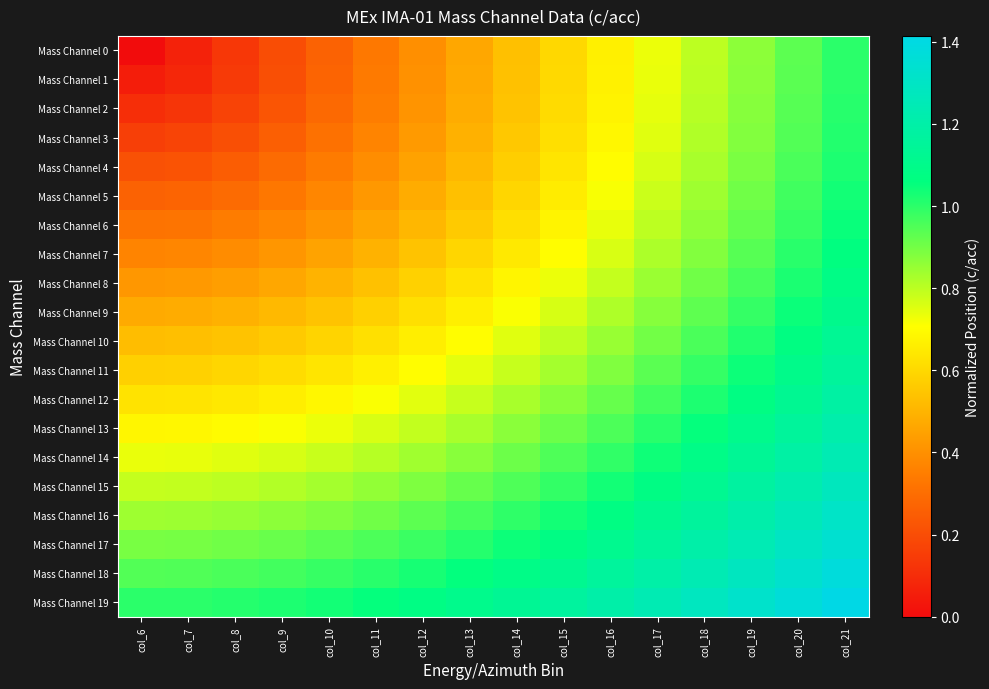

Reading right to left, transcribe all the data shown in this chart.

Mass Channel 0: col_21=1.0	col_20=0.9	col_19=0.9	col_18=0.8	col_17=0.7	col_16=0.7	col_15=0.6	col_14=0.5	col_13=0.5	col_12=0.4	col_11=0.3	col_10=0.3	col_9=0.2	col_8=0.1	col_7=0.1	col_6=0.0
Mass Channel 1: col_21=1.0	col_20=0.9	col_19=0.9	col_18=0.8	col_17=0.7	col_16=0.7	col_15=0.6	col_14=0.5	col_13=0.5	col_12=0.4	col_11=0.3	col_10=0.3	col_9=0.2	col_8=0.1	col_7=0.1	col_6=0.1
Mass Channel 2: col_21=1.0	col_20=0.9	col_19=0.9	col_18=0.8	col_17=0.7	col_16=0.7	col_15=0.6	col_14=0.5	col_13=0.5	col_12=0.4	col_11=0.3	col_10=0.3	col_9=0.2	col_8=0.2	col_7=0.1	col_6=0.1
Mass Channel 3: col_21=1.0	col_20=0.9	col_19=0.9	col_18=0.8	col_17=0.8	col_16=0.7	col_15=0.6	col_14=0.6	col_13=0.5	col_12=0.4	col_11=0.4	col_10=0.3	col_9=0.3	col_8=0.2	col_7=0.2	col_6=0.2
Mass Channel 4: col_21=1.0	col_20=1.0	col_19=0.9	col_18=0.8	col_17=0.8	col_16=0.7	col_15=0.6	col_14=0.6	col_13=0.5	col_12=0.5	col_11=0.4	col_10=0.3	col_9=0.3	col_8=0.2	col_7=0.2	col_6=0.2
Mass Channel 5: col_21=1.0	col_20=1.0	col_19=0.9	col_18=0.8	col_17=0.8	col_16=0.7	col_15=0.7	col_14=0.6	col_13=0.5	col_12=0.5	col_11=0.4	col_10=0.4	col_9=0.3	col_8=0.3	col_7=0.3	col_6=0.3
Mass Channel 6: col_21=1.0	col_20=1.0	col_19=0.9	col_18=0.9	col_17=0.8	col_16=0.7	col_15=0.7	col_14=0.6	col_13=0.6	col_12=0.5	col_11=0.5	col_10=0.4	col_9=0.4	col_8=0.3	col_7=0.3	col_6=0.3
Mass Channel 7: col_21=1.1	col_20=1.0	col_19=0.9	col_18=0.9	col_17=0.8	col_16=0.8	col_15=0.7	col_14=0.6	col_13=0.6	col_12=0.5	col_11=0.5	col_10=0.5	col_9=0.4	col_8=0.4	col_7=0.4	col_6=0.4
Mass Channel 8: col_21=1.1	col_20=1.0	col_19=1.0	col_18=0.9	col_17=0.8	col_16=0.8	col_15=0.7	col_14=0.7	col_13=0.6	col_12=0.6	col_11=0.5	col_10=0.5	col_9=0.5	col_8=0.4	col_7=0.4	col_6=0.4
Mass Channel 9: col_21=1.1	col_20=1.0	col_19=1.0	col_18=0.9	col_17=0.9	col_16=0.8	col_15=0.8	col_14=0.7	col_13=0.7	col_12=0.6	col_11=0.6	col_10=0.5	col_9=0.5	col_8=0.5	col_7=0.5	col_6=0.5
Mass Channel 10: col_21=1.1	col_20=1.1	col_19=1.0	col_18=1.0	col_17=0.9	col_16=0.8	col_15=0.8	col_14=0.7	col_13=0.7	col_12=0.7	col_11=0.6	col_10=0.6	col_9=0.6	col_8=0.5	col_7=0.5	col_6=0.5
Mass Channel 11: col_21=1.2	col_20=1.1	col_19=1.0	col_18=1.0	col_17=0.9	col_16=0.9	col_15=0.8	col_14=0.8	col_13=0.7	col_12=0.7	col_11=0.7	col_10=0.6	col_9=0.6	col_8=0.6	col_7=0.6	col_6=0.6
Mass Channel 12: col_21=1.2	col_20=1.1	col_19=1.1	col_18=1.0	col_17=1.0	col_16=0.9	col_15=0.9	col_14=0.8	col_13=0.8	col_12=0.7	col_11=0.7	col_10=0.7	col_9=0.7	col_8=0.6	col_7=0.6	col_6=0.6
Mass Channel 13: col_21=1.2	col_20=1.2	col_19=1.1	col_18=1.1	col_17=1.0	col_16=1.0	col_15=0.9	col_14=0.9	col_13=0.8	col_12=0.8	col_11=0.8	col_10=0.7	col_9=0.7	col_8=0.7	col_7=0.7	col_6=0.7
Mass Channel 14: col_21=1.2	col_20=1.2	col_19=1.1	col_18=1.1	col_17=1.0	col_16=1.0	col_15=1.0	col_14=0.9	col_13=0.9	col_12=0.8	col_11=0.8	col_10=0.8	col_9=0.8	col_8=0.7	col_7=0.7	col_6=0.7
Mass Channel 15: col_21=1.3	col_20=1.2	col_19=1.2	col_18=1.1	col_17=1.1	col_16=1.0	col_15=1.0	col_14=1.0	col_13=0.9	col_12=0.9	col_11=0.9	col_10=0.8	col_9=0.8	col_8=0.8	col_7=0.8	col_6=0.8
Mass Channel 16: col_21=1.3	col_20=1.3	col_19=1.2	col_18=1.2	col_17=1.1	col_16=1.1	col_15=1.0	col_14=1.0	col_13=1.0	col_12=0.9	col_11=0.9	col_10=0.9	col_9=0.9	col_8=0.9	col_7=0.8	col_6=0.8
Mass Channel 17: col_21=1.3	col_20=1.3	col_19=1.2	col_18=1.2	col_17=1.2	col_16=1.1	col_15=1.1	col_14=1.0	col_13=1.0	col_12=1.0	col_11=1.0	col_10=0.9	col_9=0.9	col_8=0.9	col_7=0.9	col_6=0.9
Mass Channel 18: col_21=1.4	col_20=1.3	col_19=1.3	col_18=1.2	col_17=1.2	col_16=1.2	col_15=1.1	col_14=1.1	col_13=1.1	col_12=1.0	col_11=1.0	col_10=1.0	col_9=1.0	col_8=1.0	col_7=0.9	col_6=0.9
Mass Channel 19: col_21=1.4	col_20=1.4	col_19=1.3	col_18=1.3	col_17=1.2	col_16=1.2	col_15=1.2	col_14=1.1	col_13=1.1	col_12=1.1	col_11=1.1	col_10=1.0	col_9=1.0	col_8=1.0	col_7=1.0	col_6=1.0